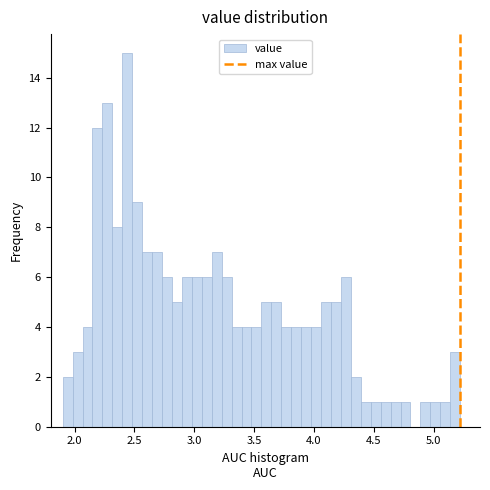

Read against the x-axis, roughly where is the centre of the tallest bar?

2.45